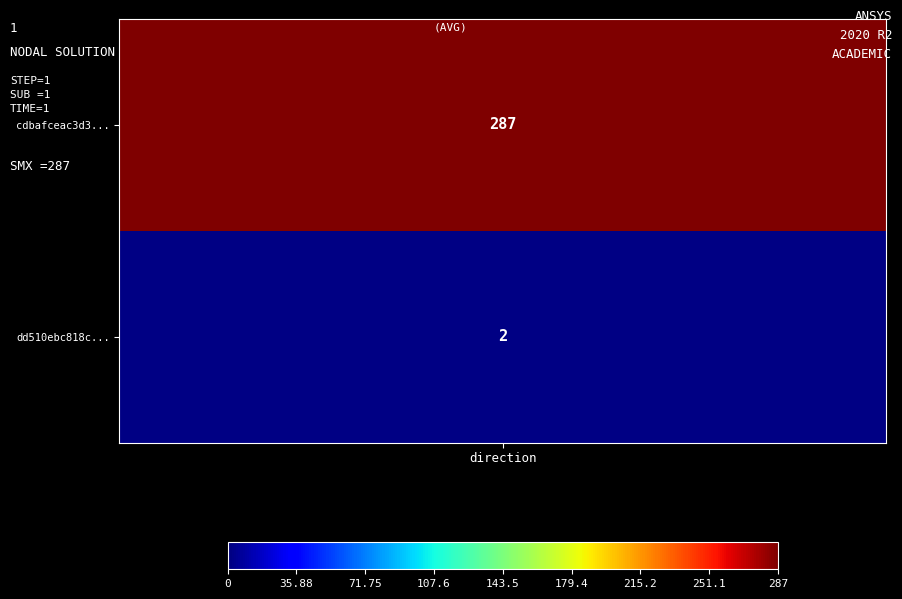

Count the number of data series in this chart.

2